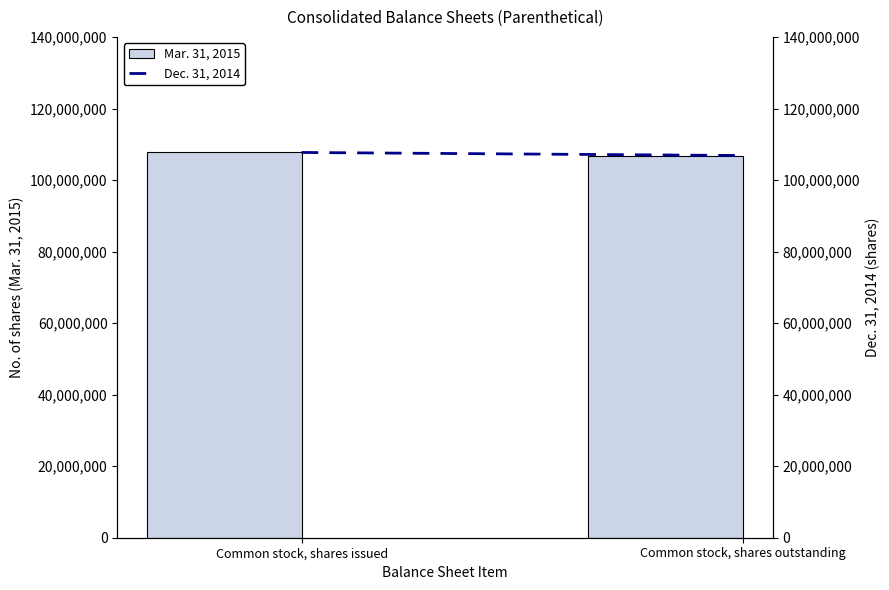

Reading right to left, transcribe all the data shown in this chart.

Mar. 31, 2015: Common stock, shares outstanding=106875447	Common stock, shares issued=107732113
Dec. 31, 2014: Common stock, shares outstanding=106875447	Common stock, shares issued=107732113